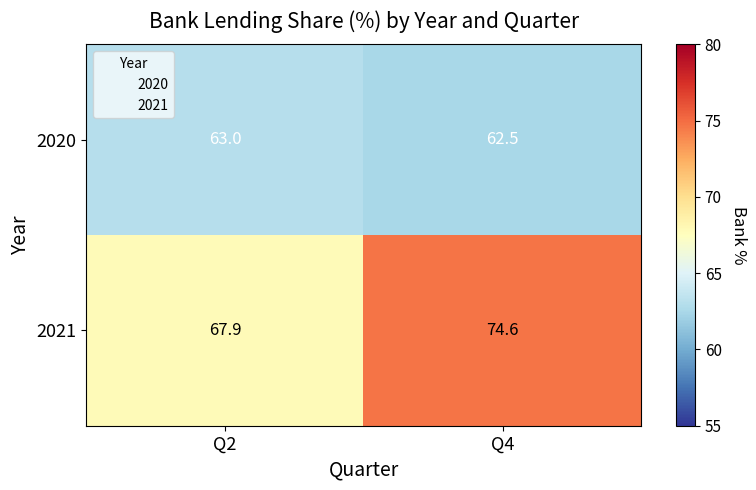

Reading left to right, extract all data points from this chart.

2020: 63.0	62.5
2021: 67.9	74.6